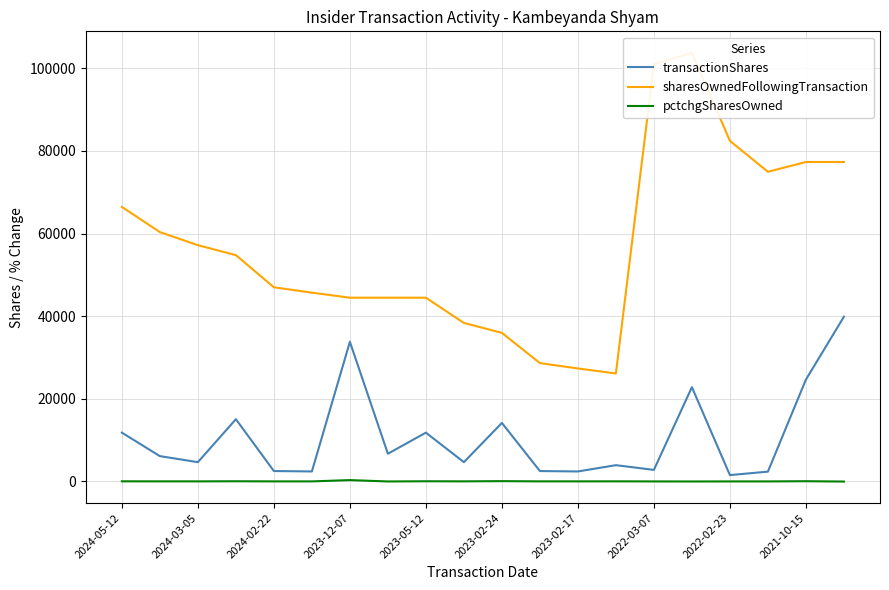

What is the difference between the second highest and minimum values in the transactionShares series?

32267